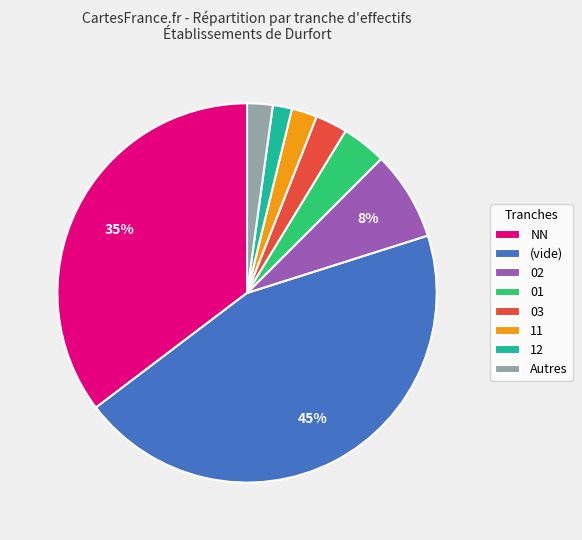

How many slices are in this pie chart?

8